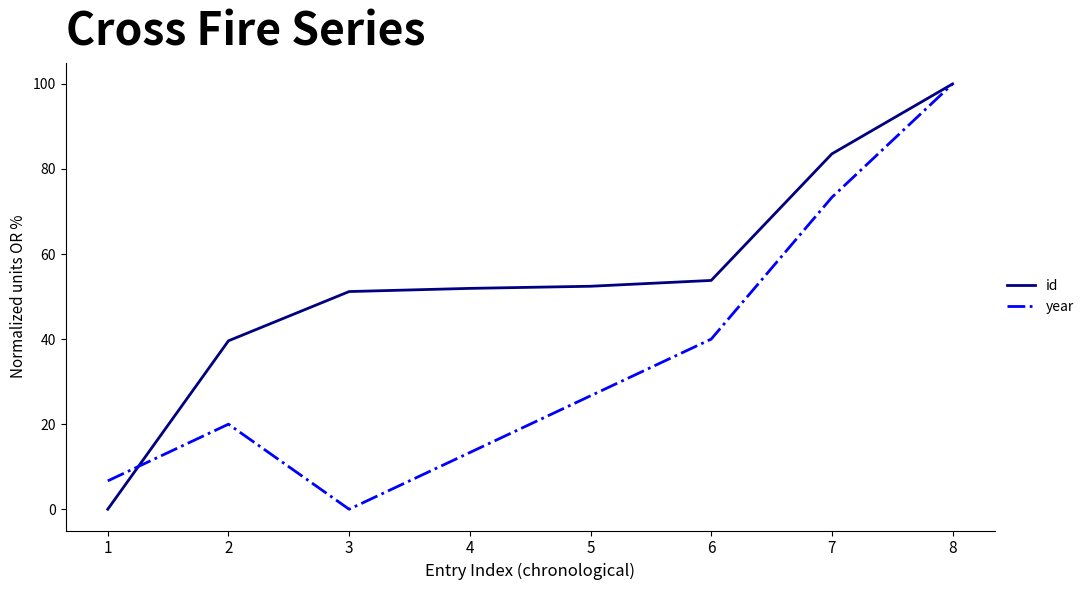

Rank the series at 5 from highest to lowest value.

id, year